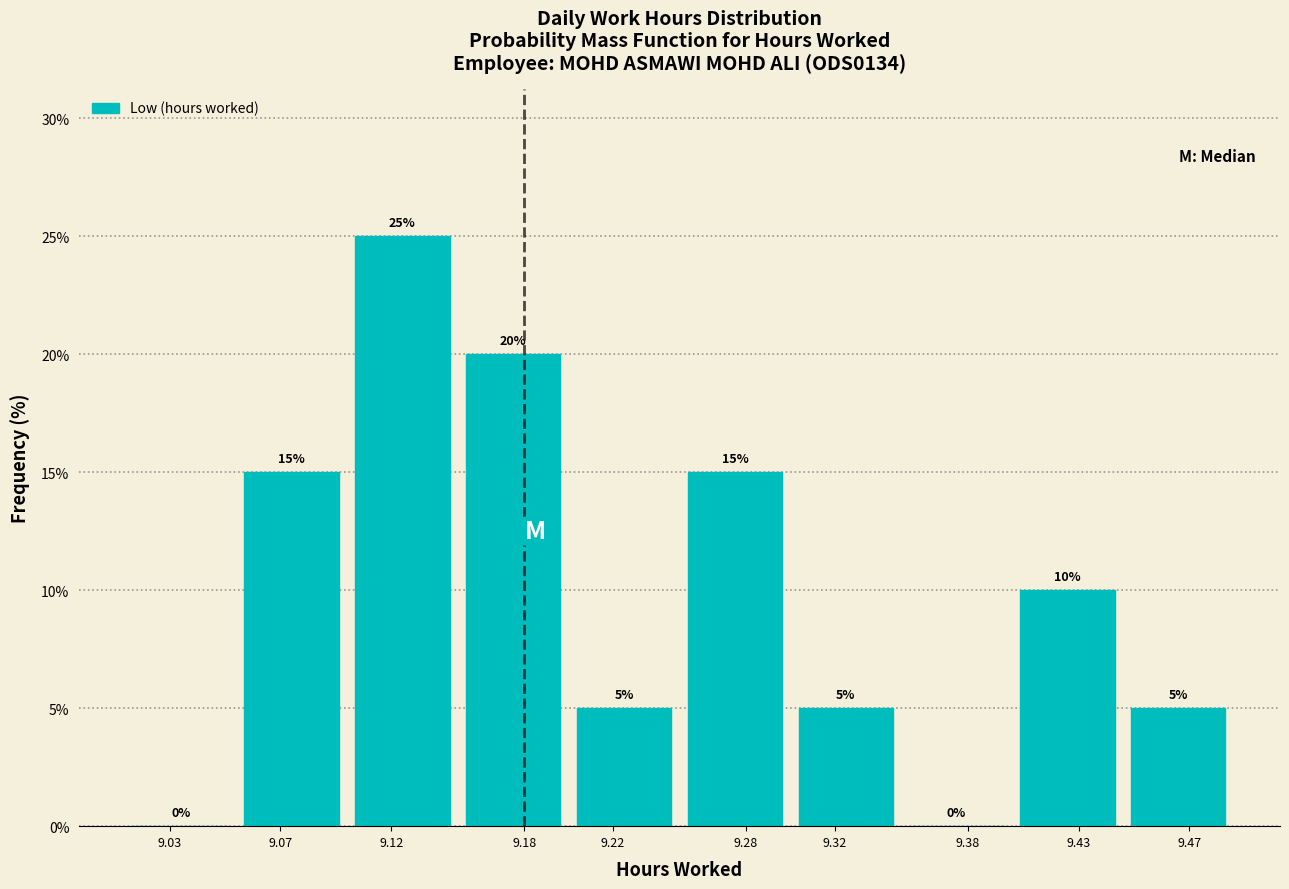

Reading left to right, transcribe all the data shown in this chart.

9.03=0	9.07=15	9.12=25	9.18=20	9.22=5	9.28=15	9.32=5	9.38=0	9.43=10	9.47=5